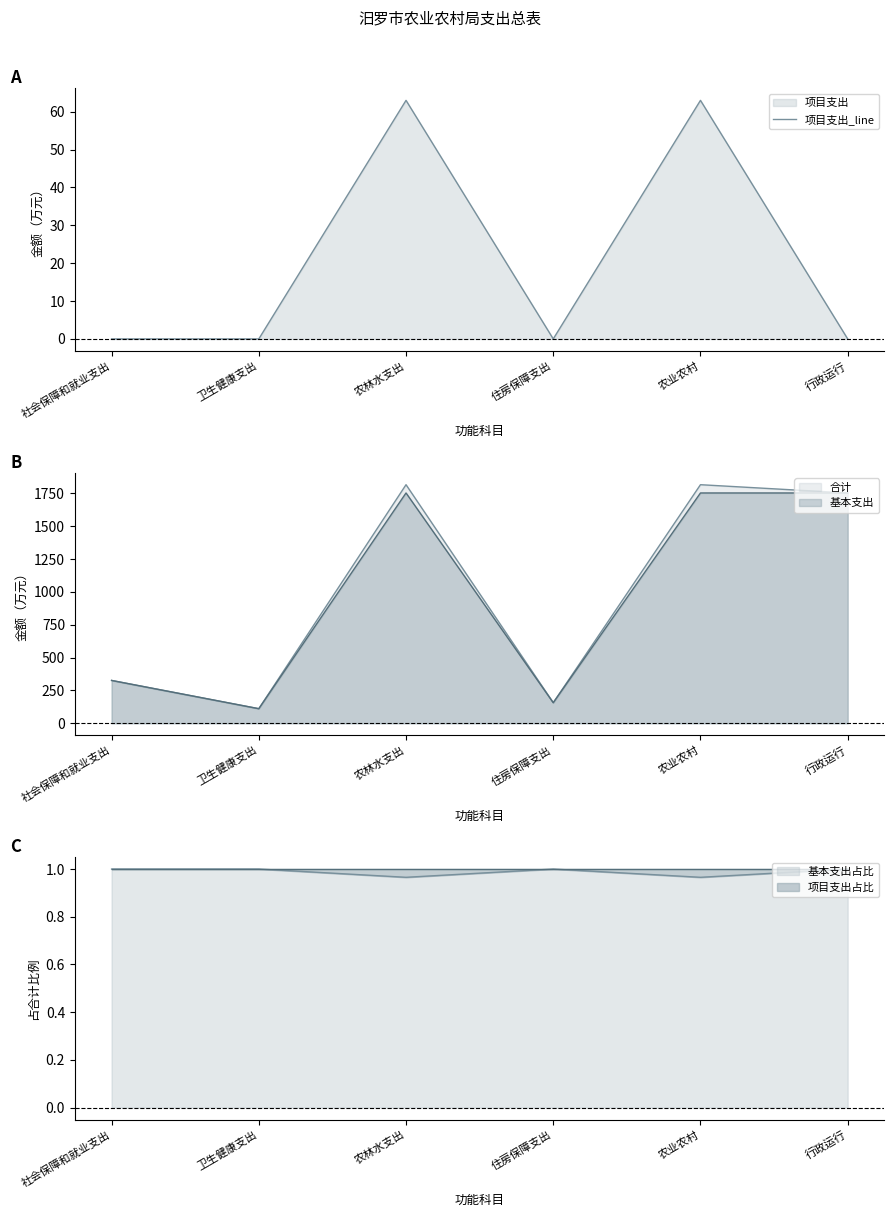

Does the chart display data point markers on the line(s)?

No